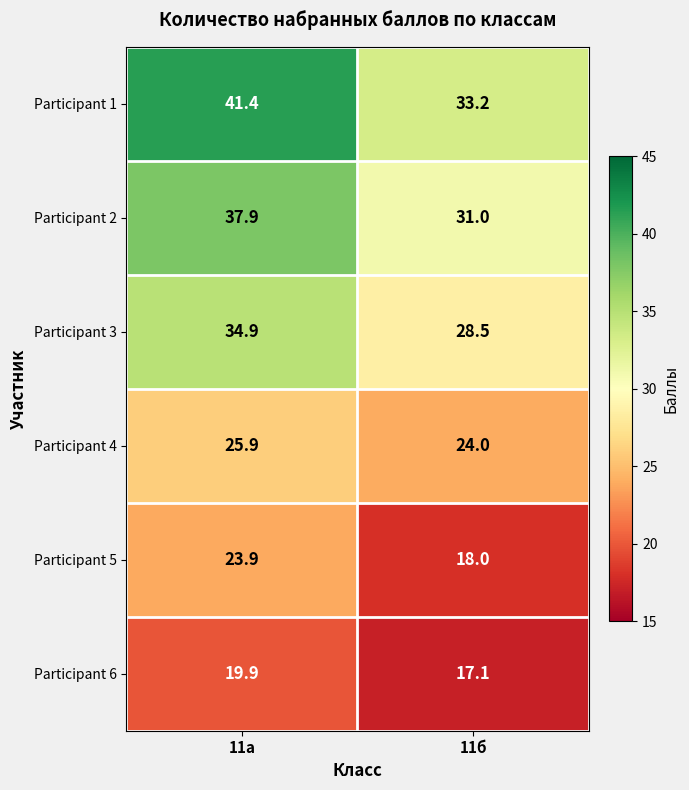

Read the Participant 6 value at 11а.

19.9